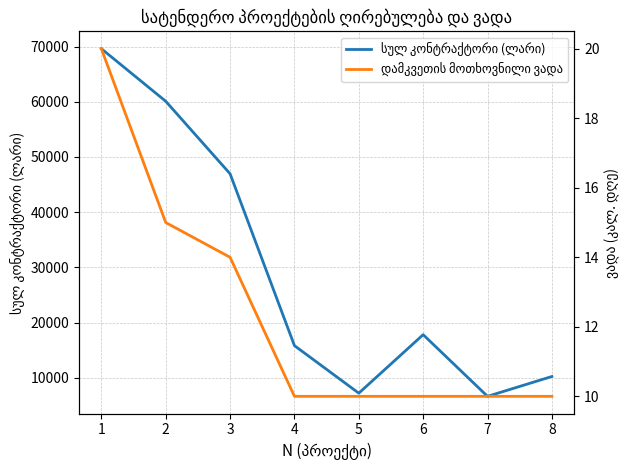

True or false: სულ კონტრაქტორი (ლარი) has more than 2 interior local peaks.

False